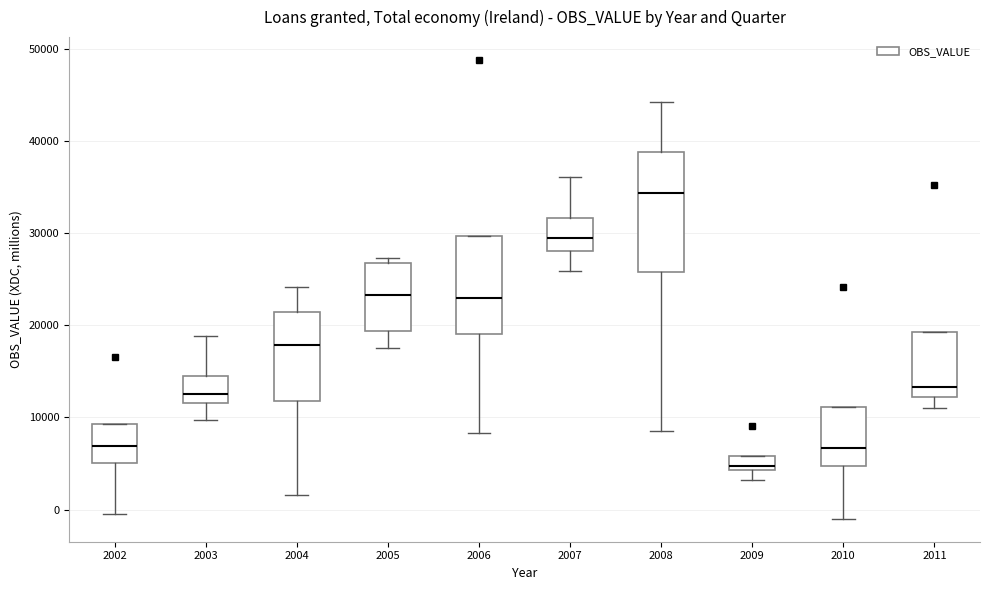

Reading left to right, read every box against the y-axis: the position of its median line, the range the box covers, and the ends of its whiskers. The values are not printed on the chart, so give them approximately, as read against the axis.

2002: median 7000, box 5000 to 9000, whiskers 0 to 9000
2003: median 13000, box 12000 to 14000, whiskers 10000 to 19000
2004: median 18000, box 12000 to 21000, whiskers 2000 to 24000
2005: median 23000, box 19000 to 27000, whiskers 17000 to 27000 (just above the box's upper edge)
2006: median 23000, box 19000 to 30000, whiskers 8000 to 30000
2007: median 29000, box 28000 to 32000, whiskers 26000 to 36000
2008: median 34000, box 26000 to 39000, whiskers 9000 to 44000
2009: median 5000, box 4000 to 6000, whiskers 3000 to 6000
2010: median 7000, box 5000 to 11000, whiskers -1000 to 11000
2011: median 13000, box 12000 to 19000, whiskers 11000 to 19000